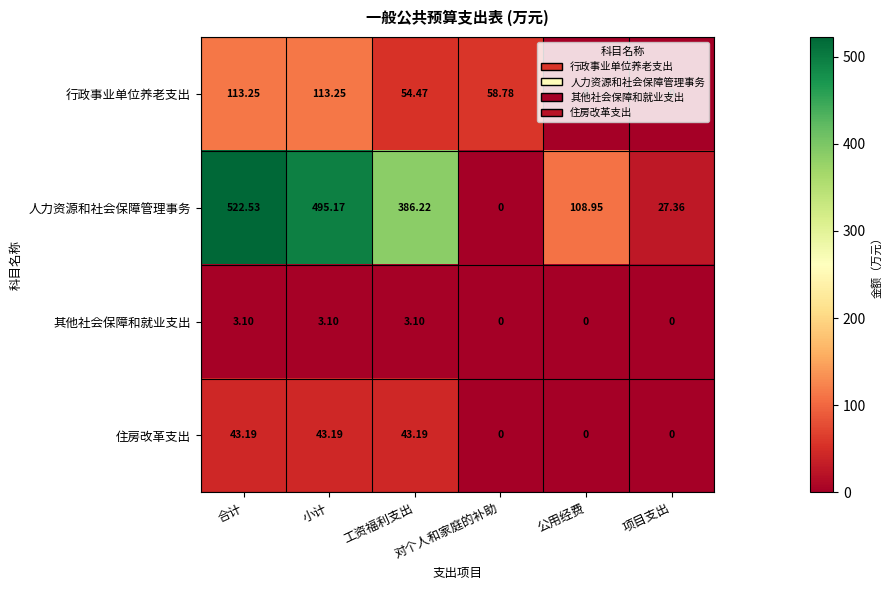

Rank the series by their maximum value, from lowest to highest.

其他社会保障和就业支出, 住房改革支出, 行政事业单位养老支出, 人力资源和社会保障管理事务